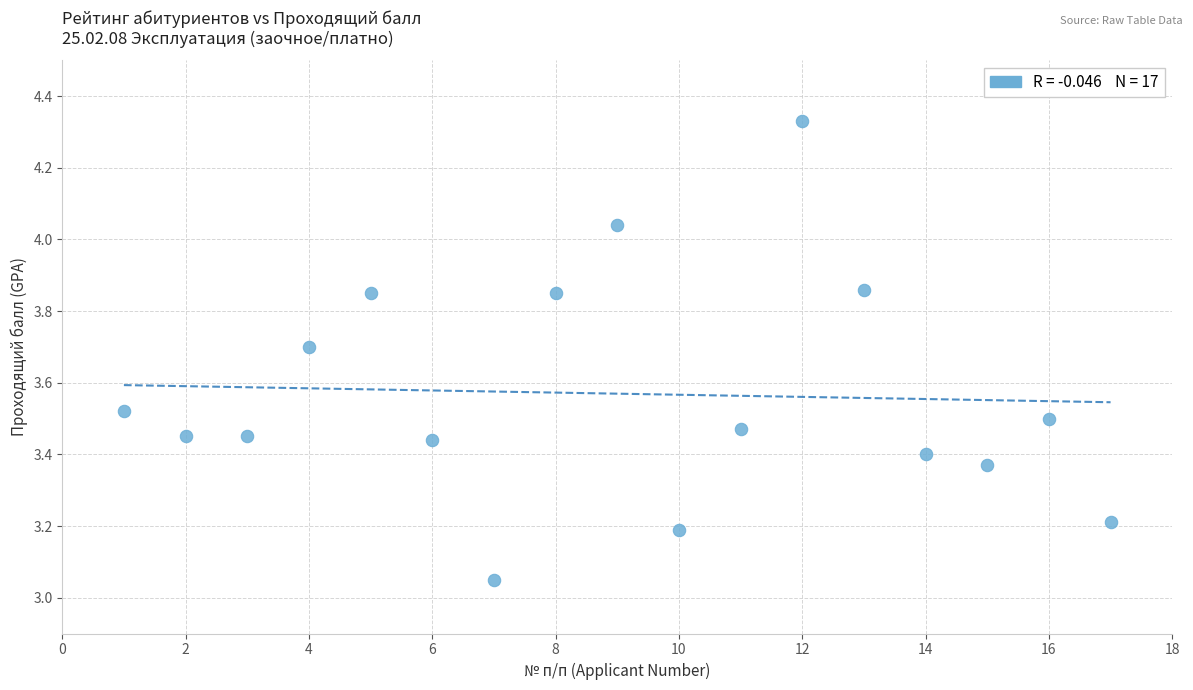

What is the range of Y values (max minus min)?

1.3